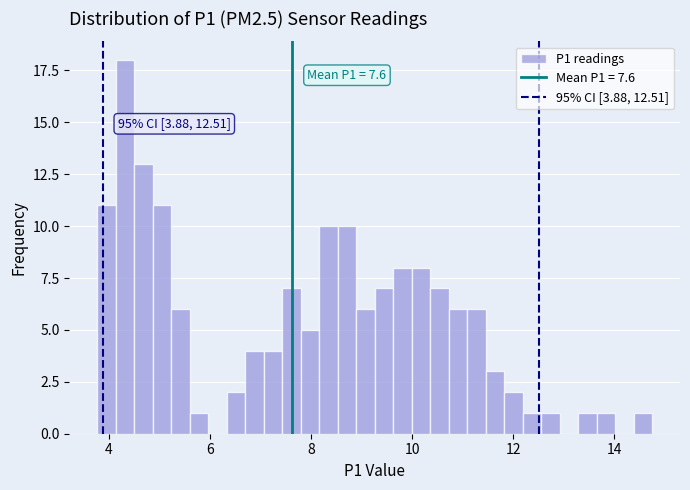

Read against the x-axis, roughly where is the centre of the tallest bar?

4.4